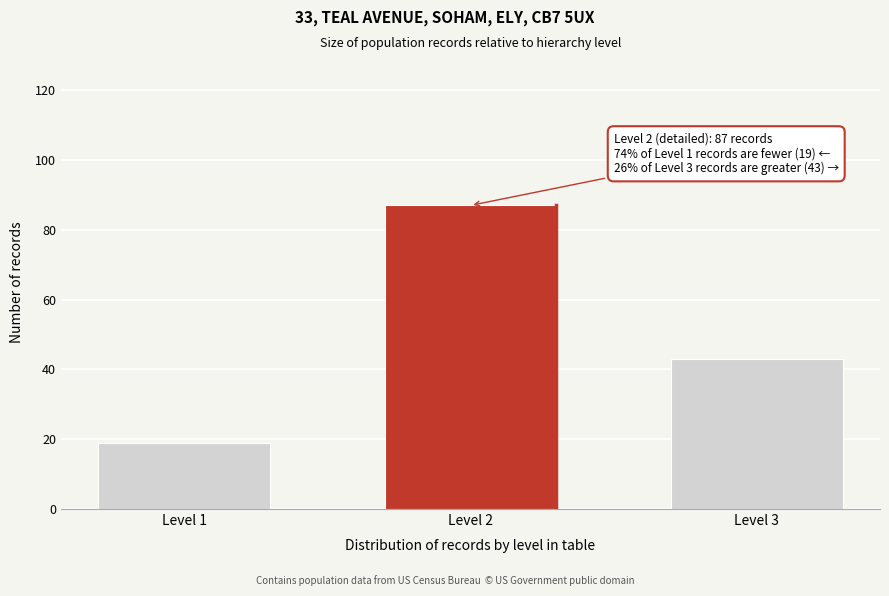

Reading left to right, list all the values displayed in this chart.

Level 1=19	Level 2=87	Level 3=43